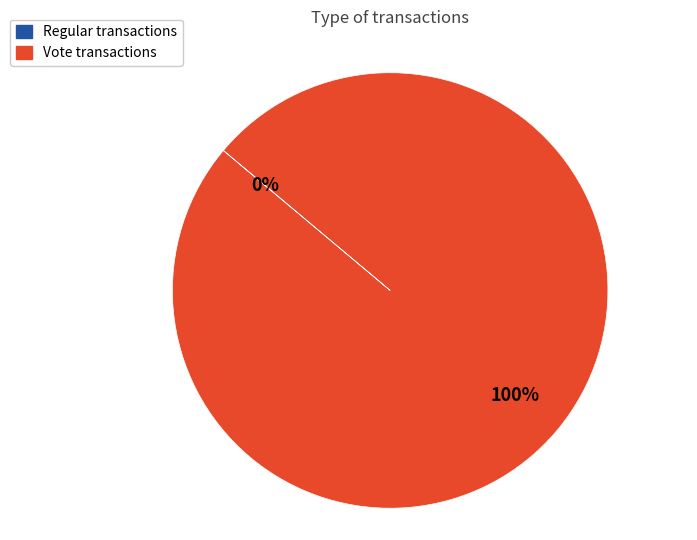

Which slice is the largest?

Vote